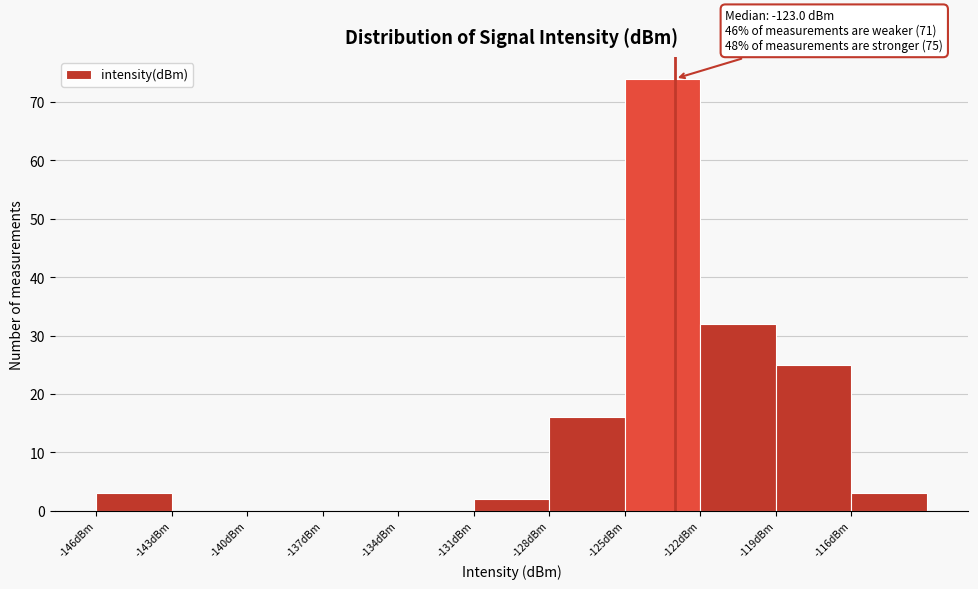

Which range on the x-axis has the tallest bar?

-125 to -122